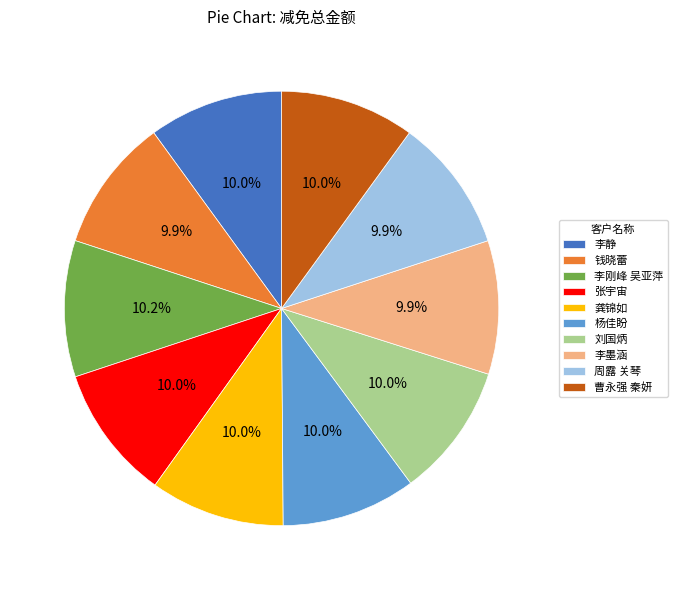

Does any single category account for the majority?

No